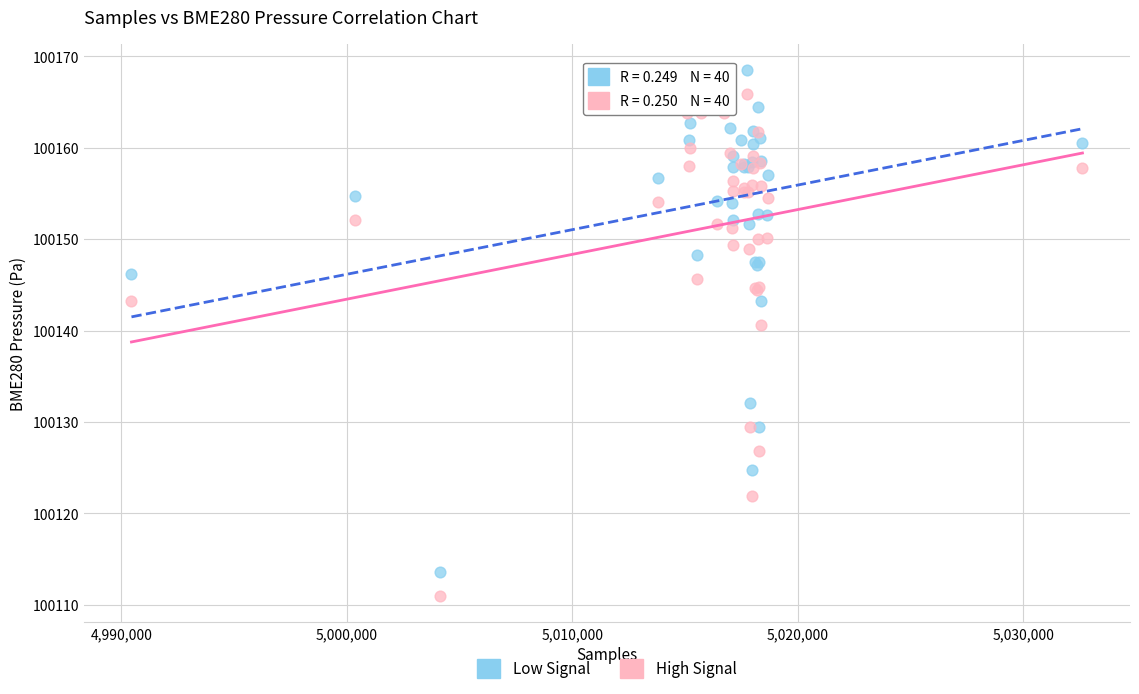

Across all series, what Y value is closest to 100139?

100140.6